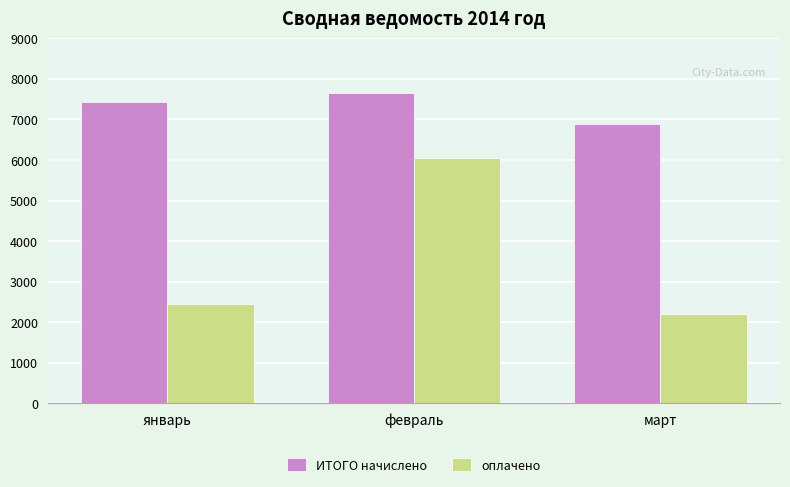

What is the label of the 2nd bar from the right?

февраль